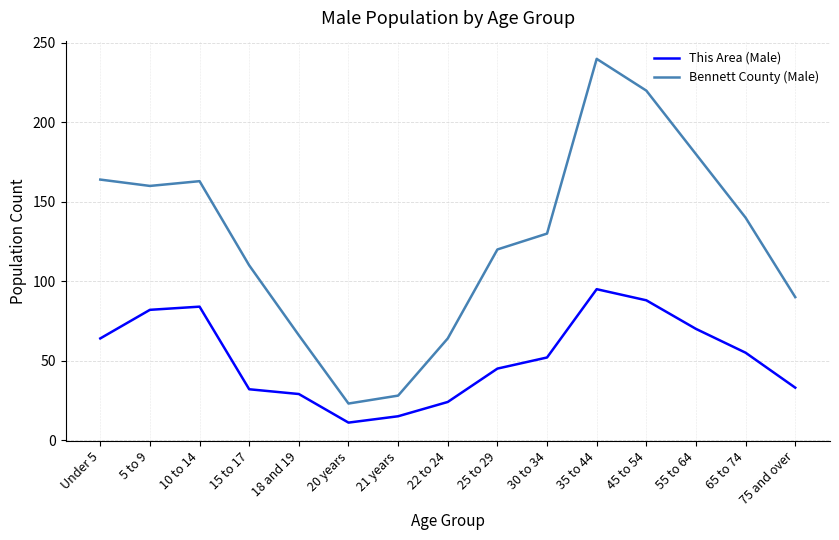

How many categories are shown in the chart?

15